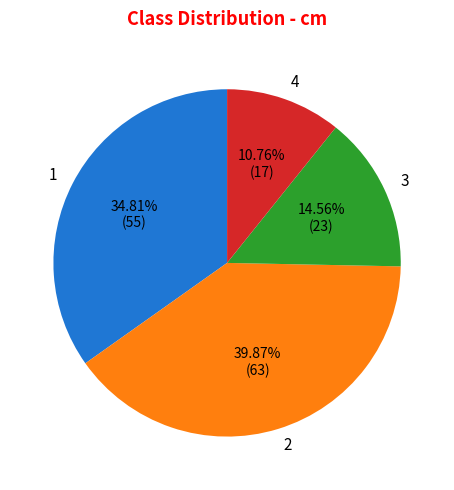

Which slice is the smallest?

4